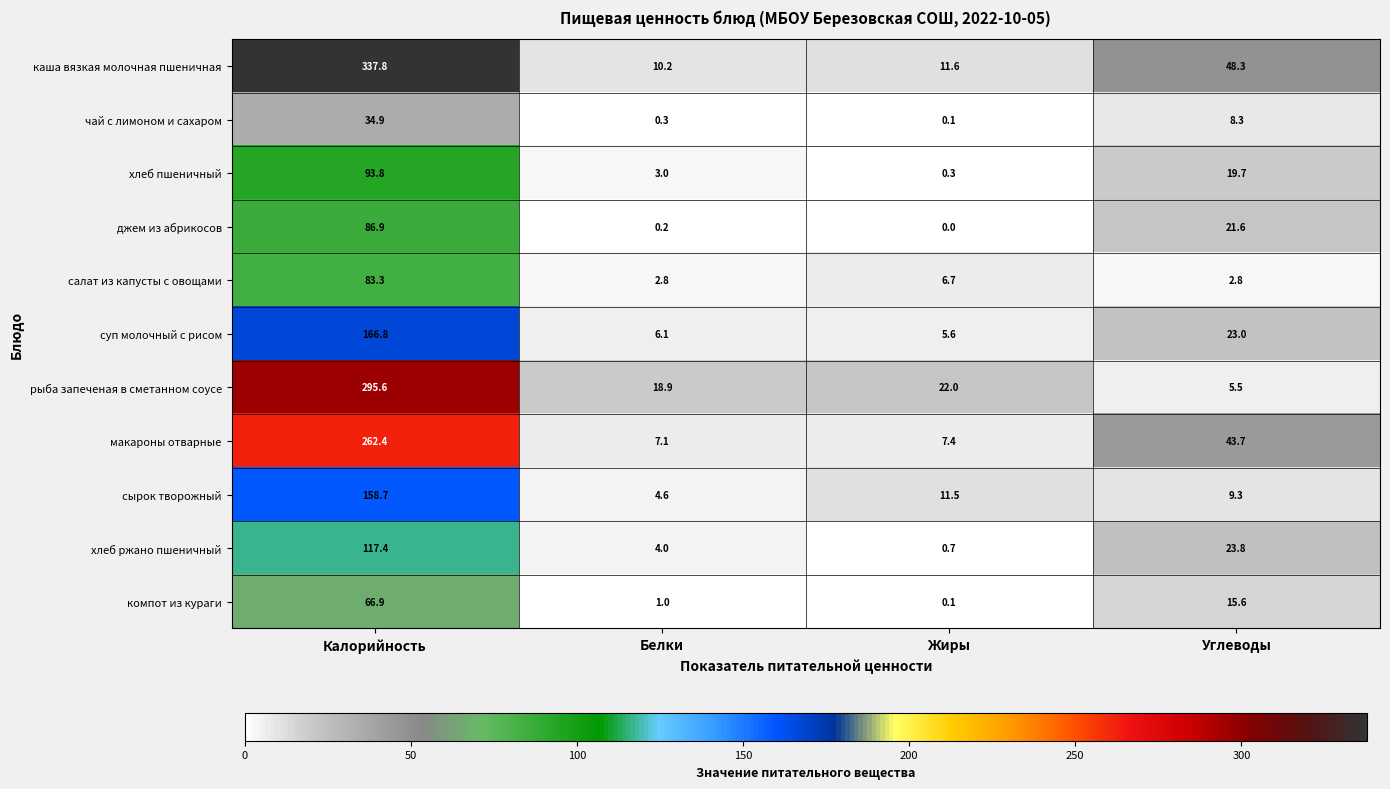

List the labels in order of рыба запеченая в сметанном соусе value, largest first.

Калорийность, Жиры, Белки, Углеводы